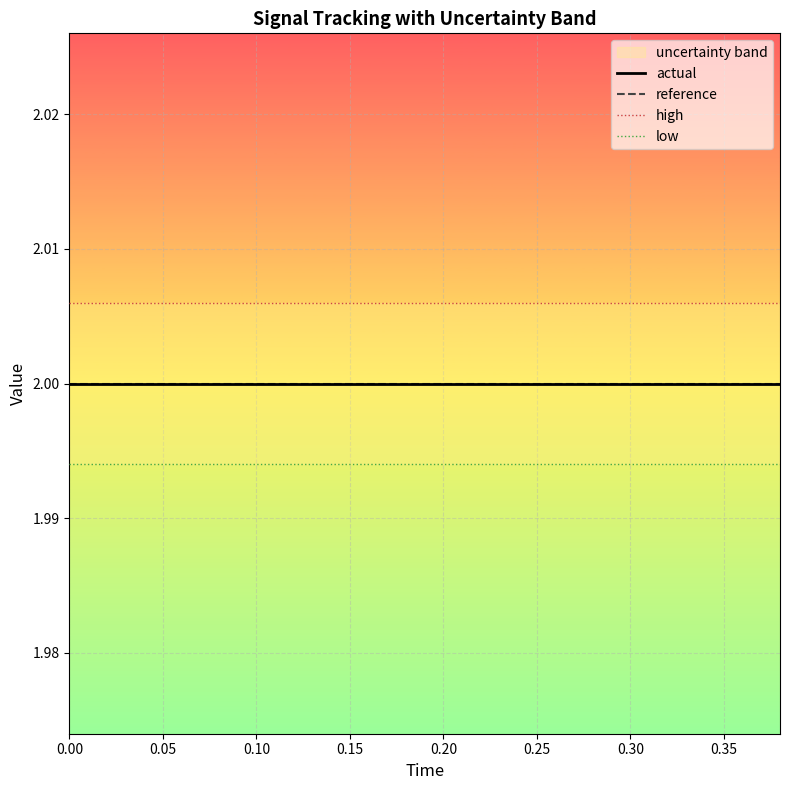

What is the minimum value for actual?

2.0